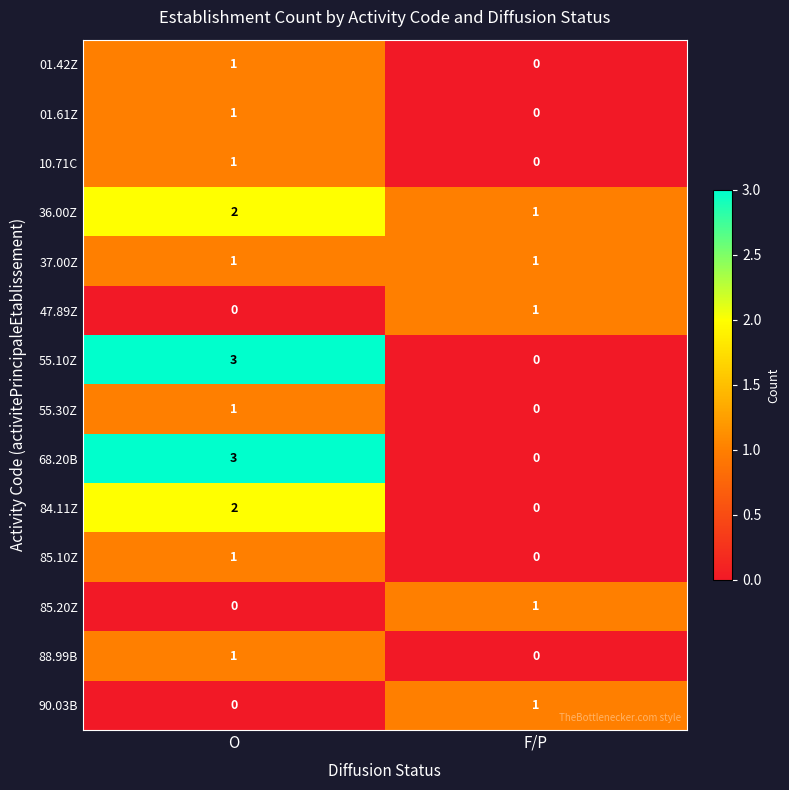

What is the difference between the 68.20B values at O and F/P?

3